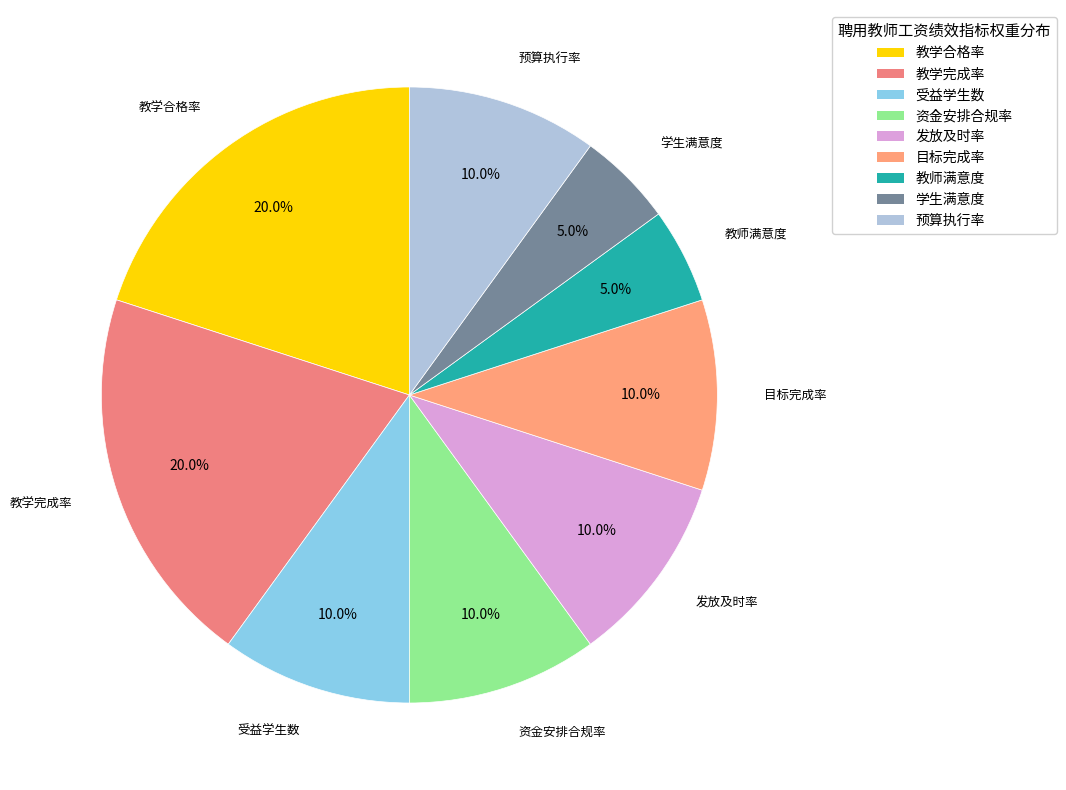

Is there any slice that represents more than half of the pie?

No